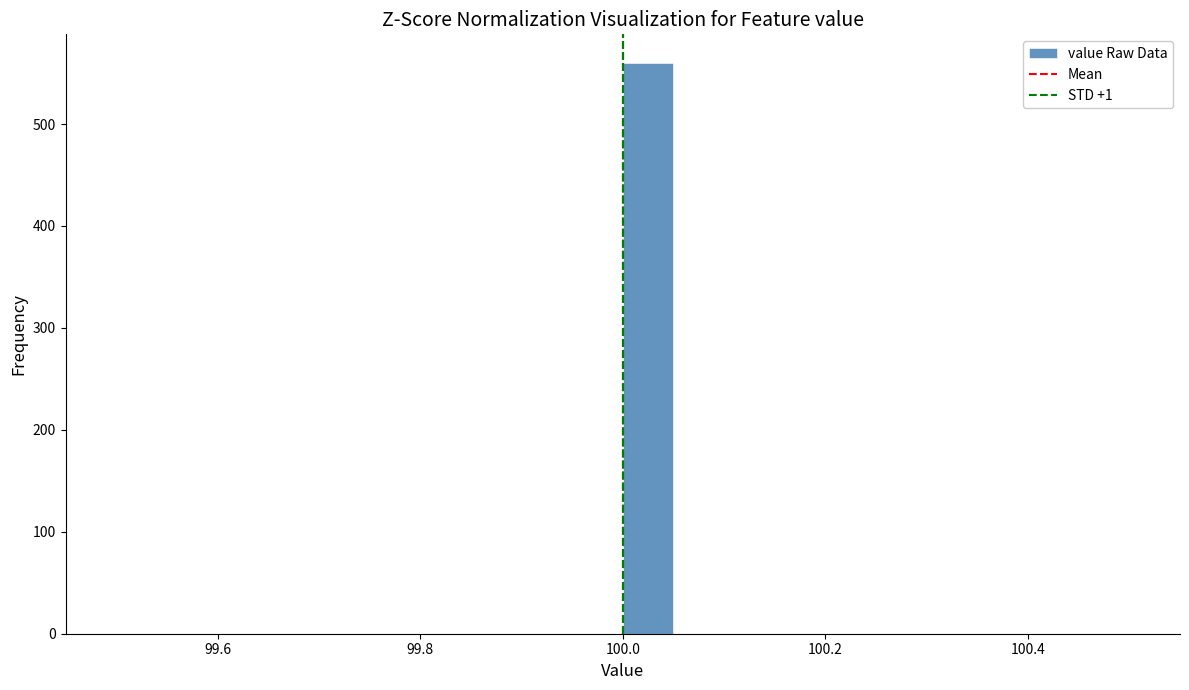

Read against the x-axis, roughly where is the centre of the tallest bar?

100.02